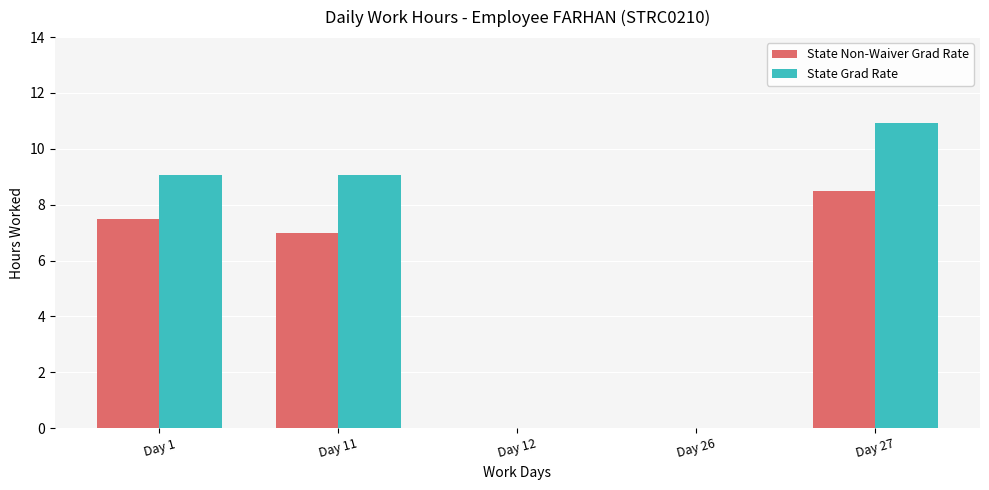

What is the sum of the State Grad Rate values at Day 12 and Day 27?

10.9